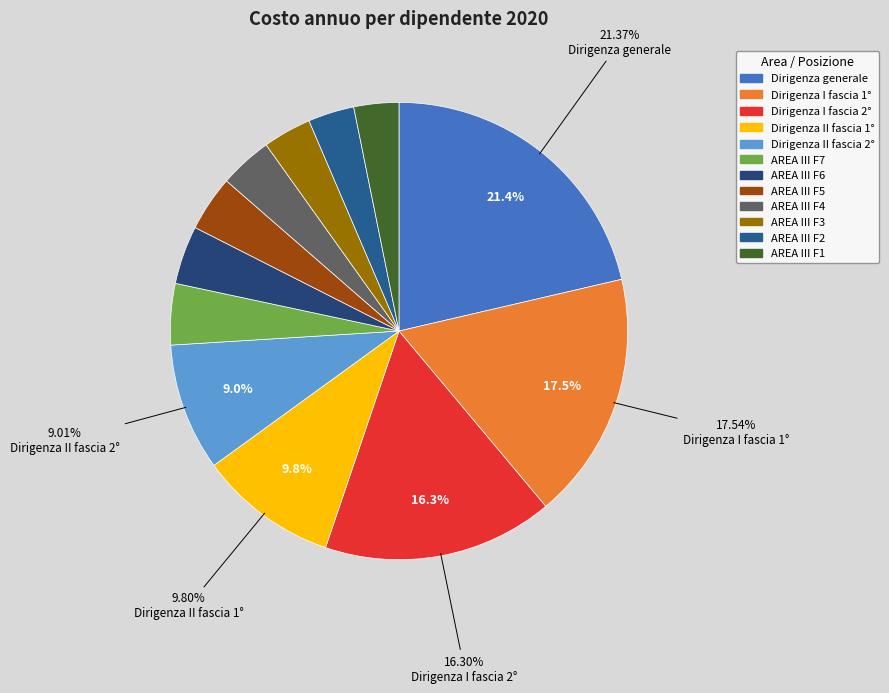

Count the number of slices in the pie.

12